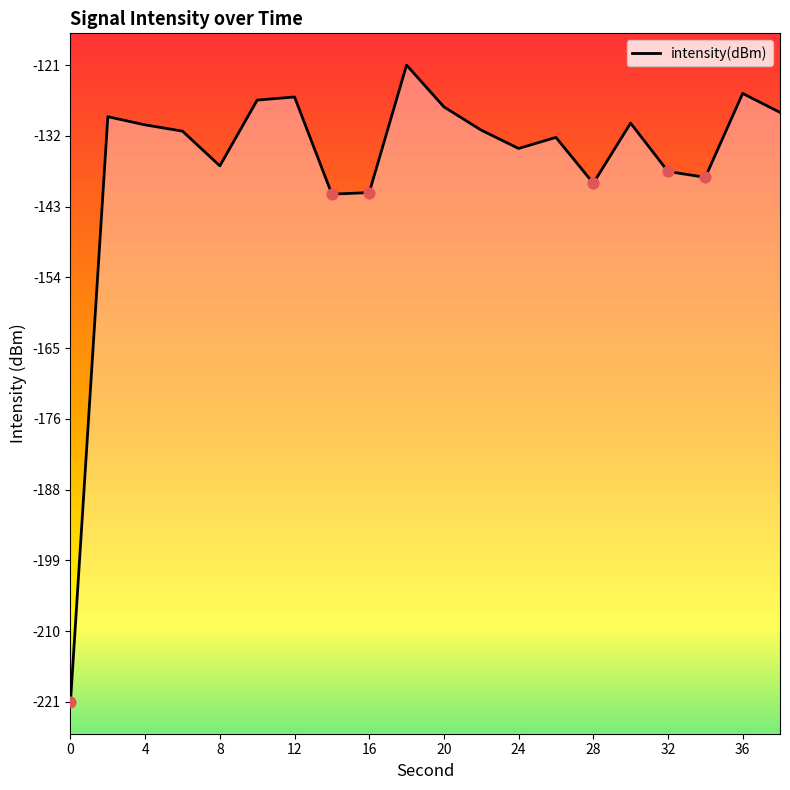

Between 0 and 8, which is larger?

8